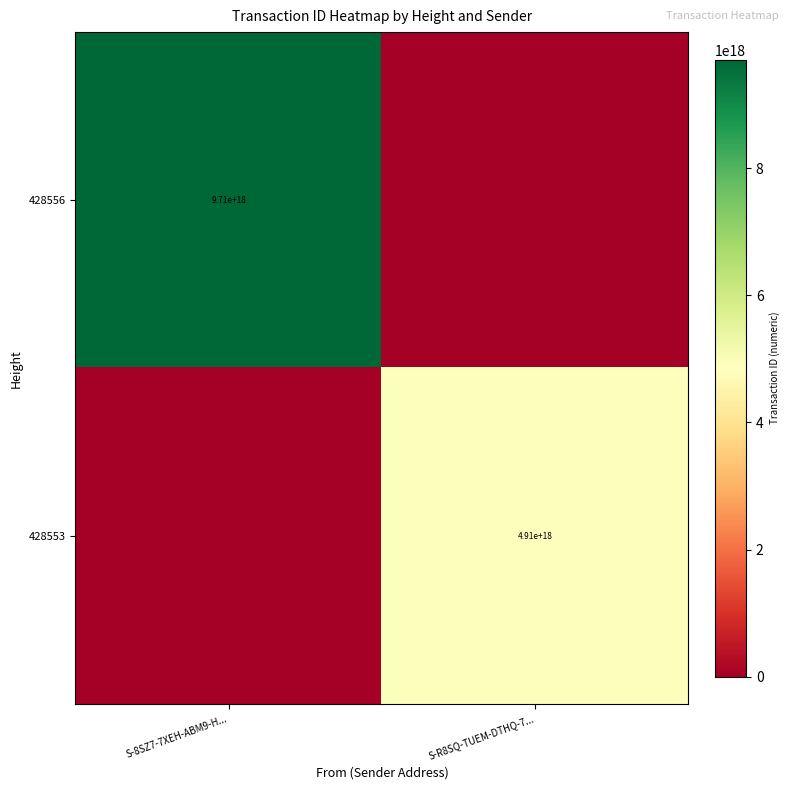

The value of 428553 at S-R8SQ-TUEM-DTHQ-7... is 4910000000000000000. True or false?

True